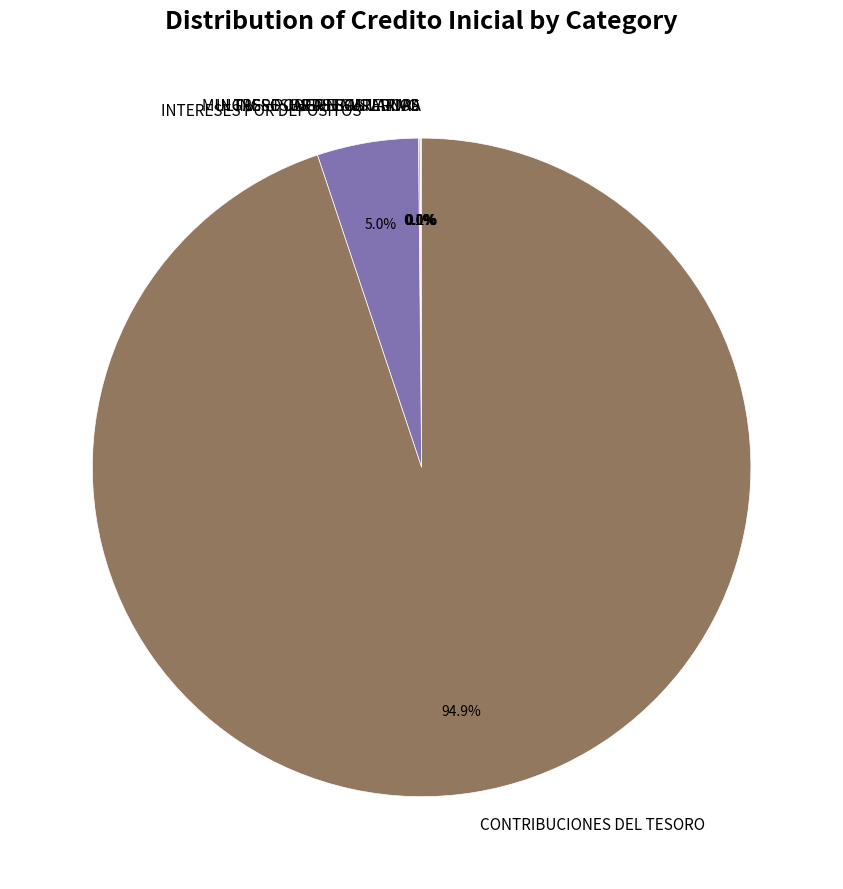

To the nearest percent, what percentage of the pie is CONTRIBUCIONES DEL TESORO?

95%